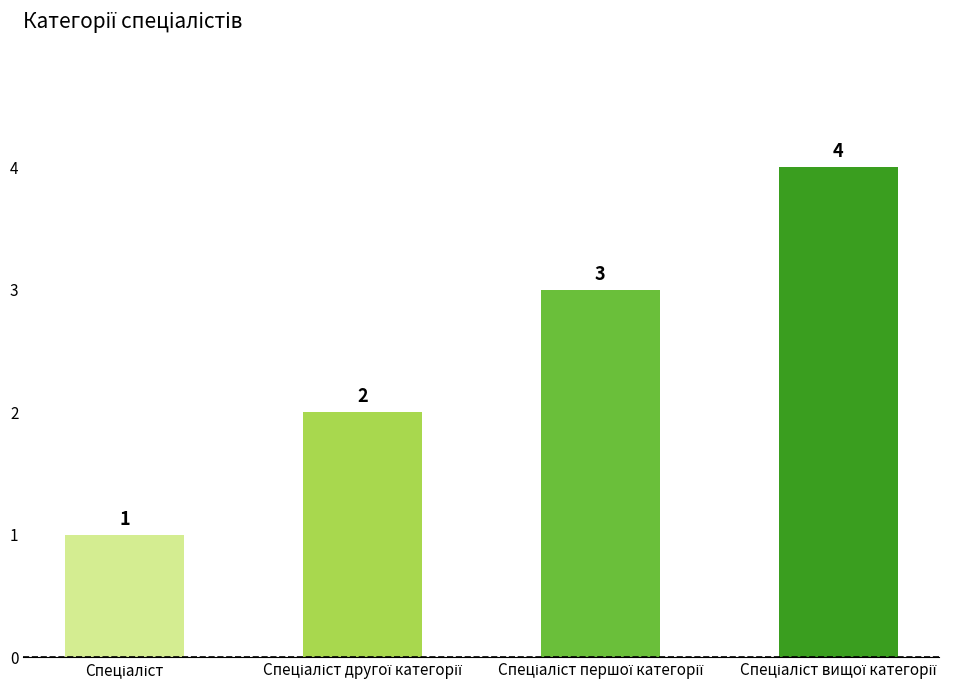

What is the value of the 1st bar from the left?

1